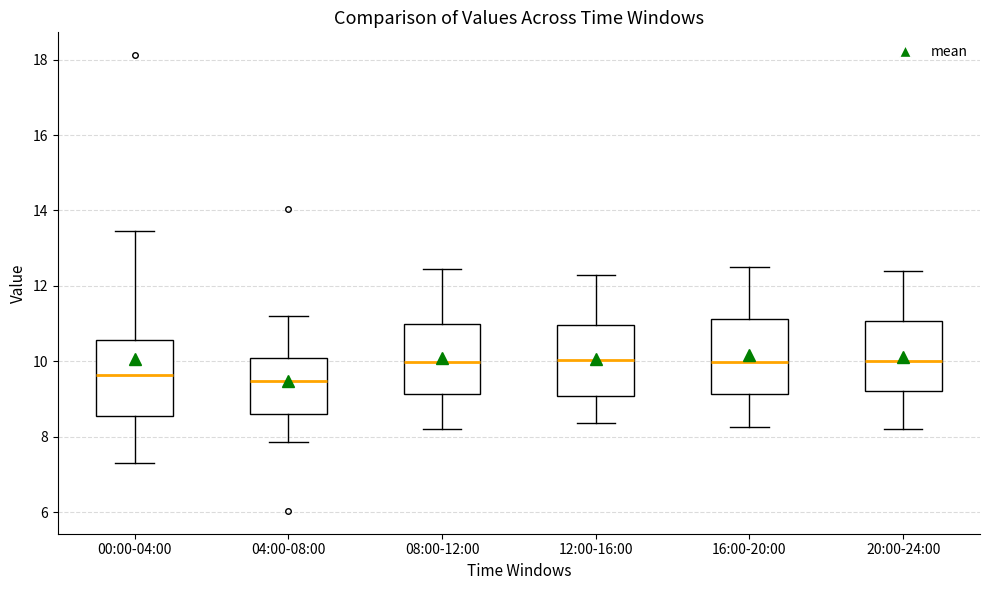

Where is the upper edge of the box for 00:00-04:00 on the y-axis? The values are not printed on the chart, so give them approximately, as read against the axis.

10.6